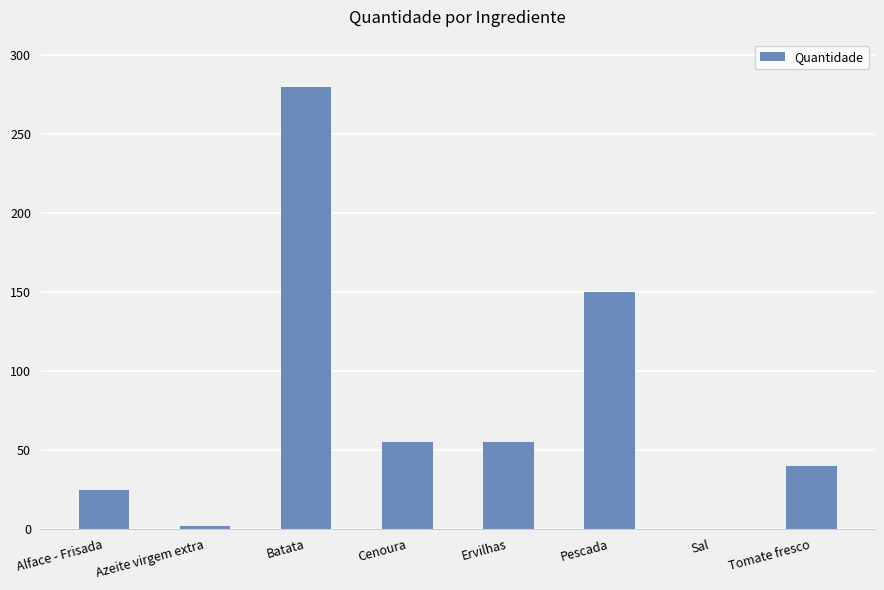

What is the approximate value at Alface - Frisada?

25.0